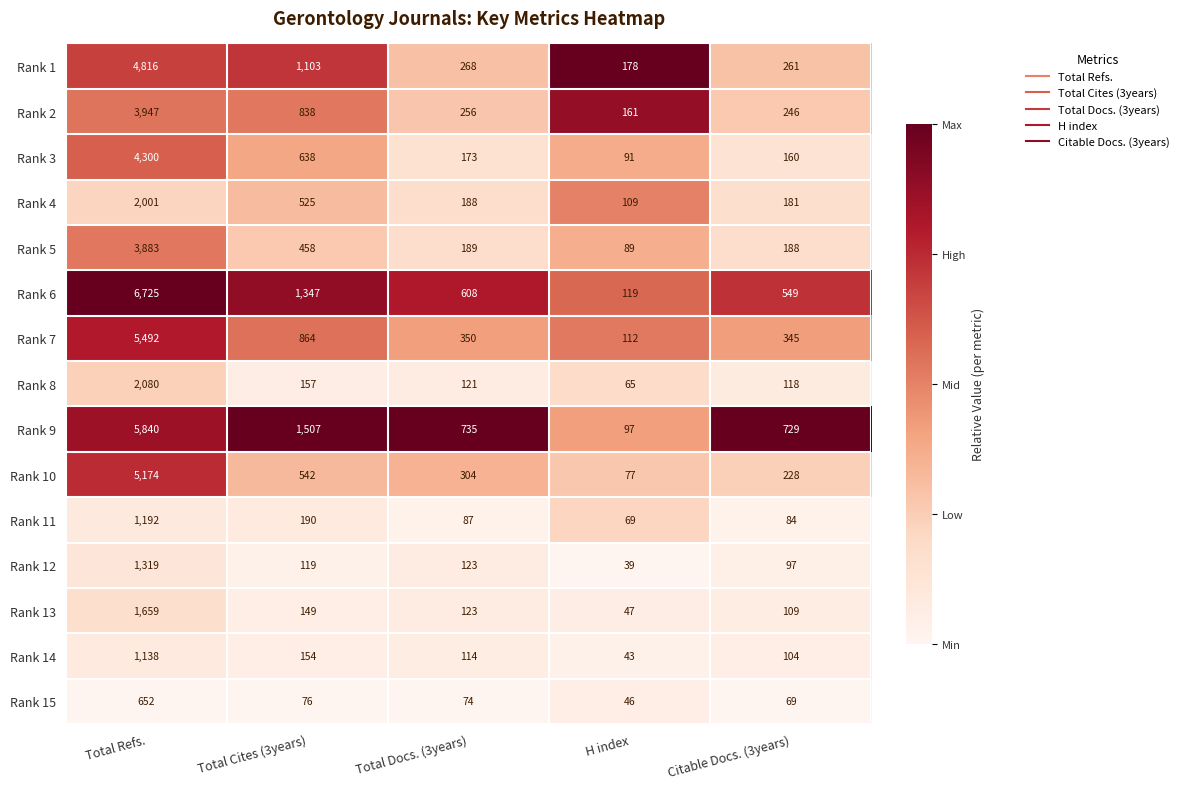

At which category is the sum across all series the highest?

Total Refs.